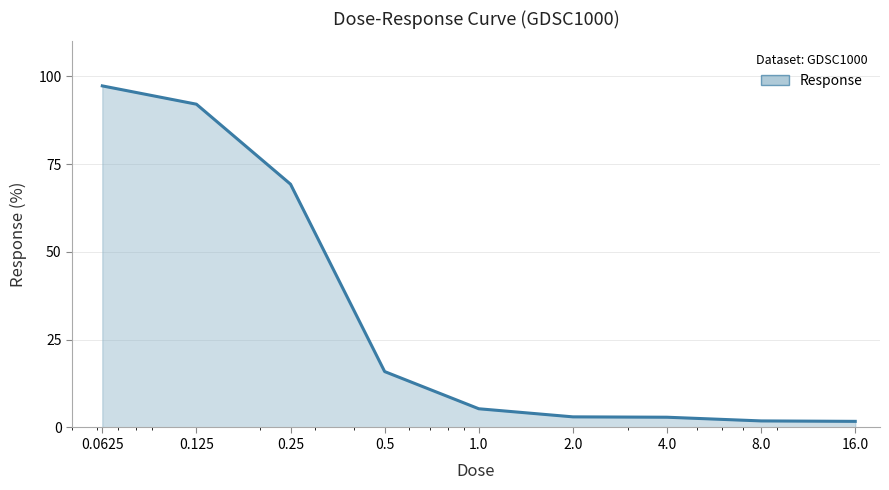

What is the greatest value displayed?

97.3